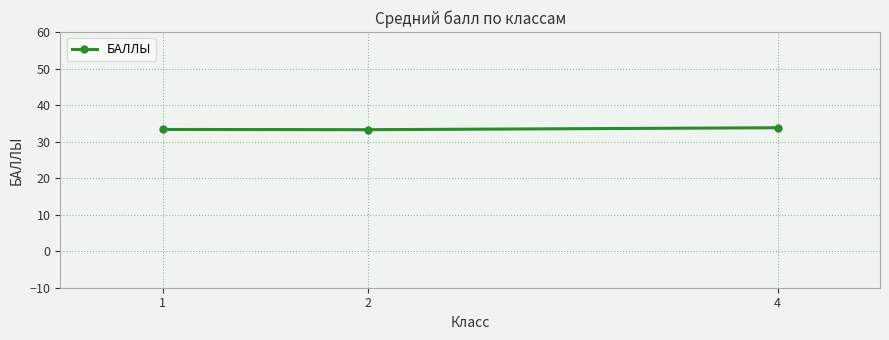

What is the change in value from 1 to 4?

+0.5